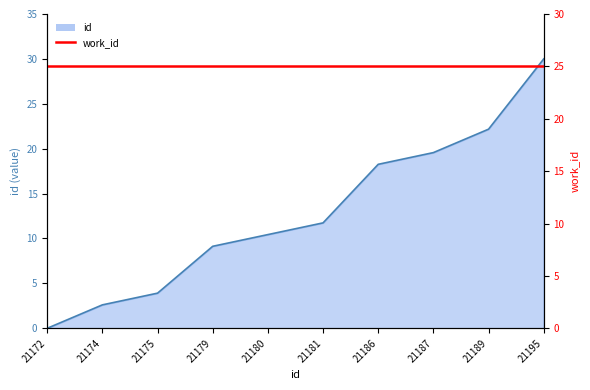

How many lines are shown in the chart?

1